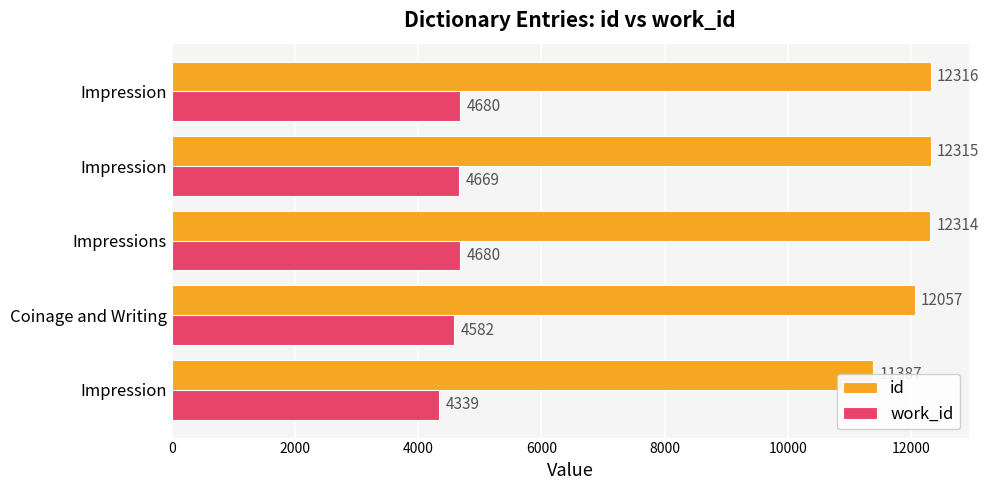

Rank the series by their average value, from highest to lowest.

id, work_id